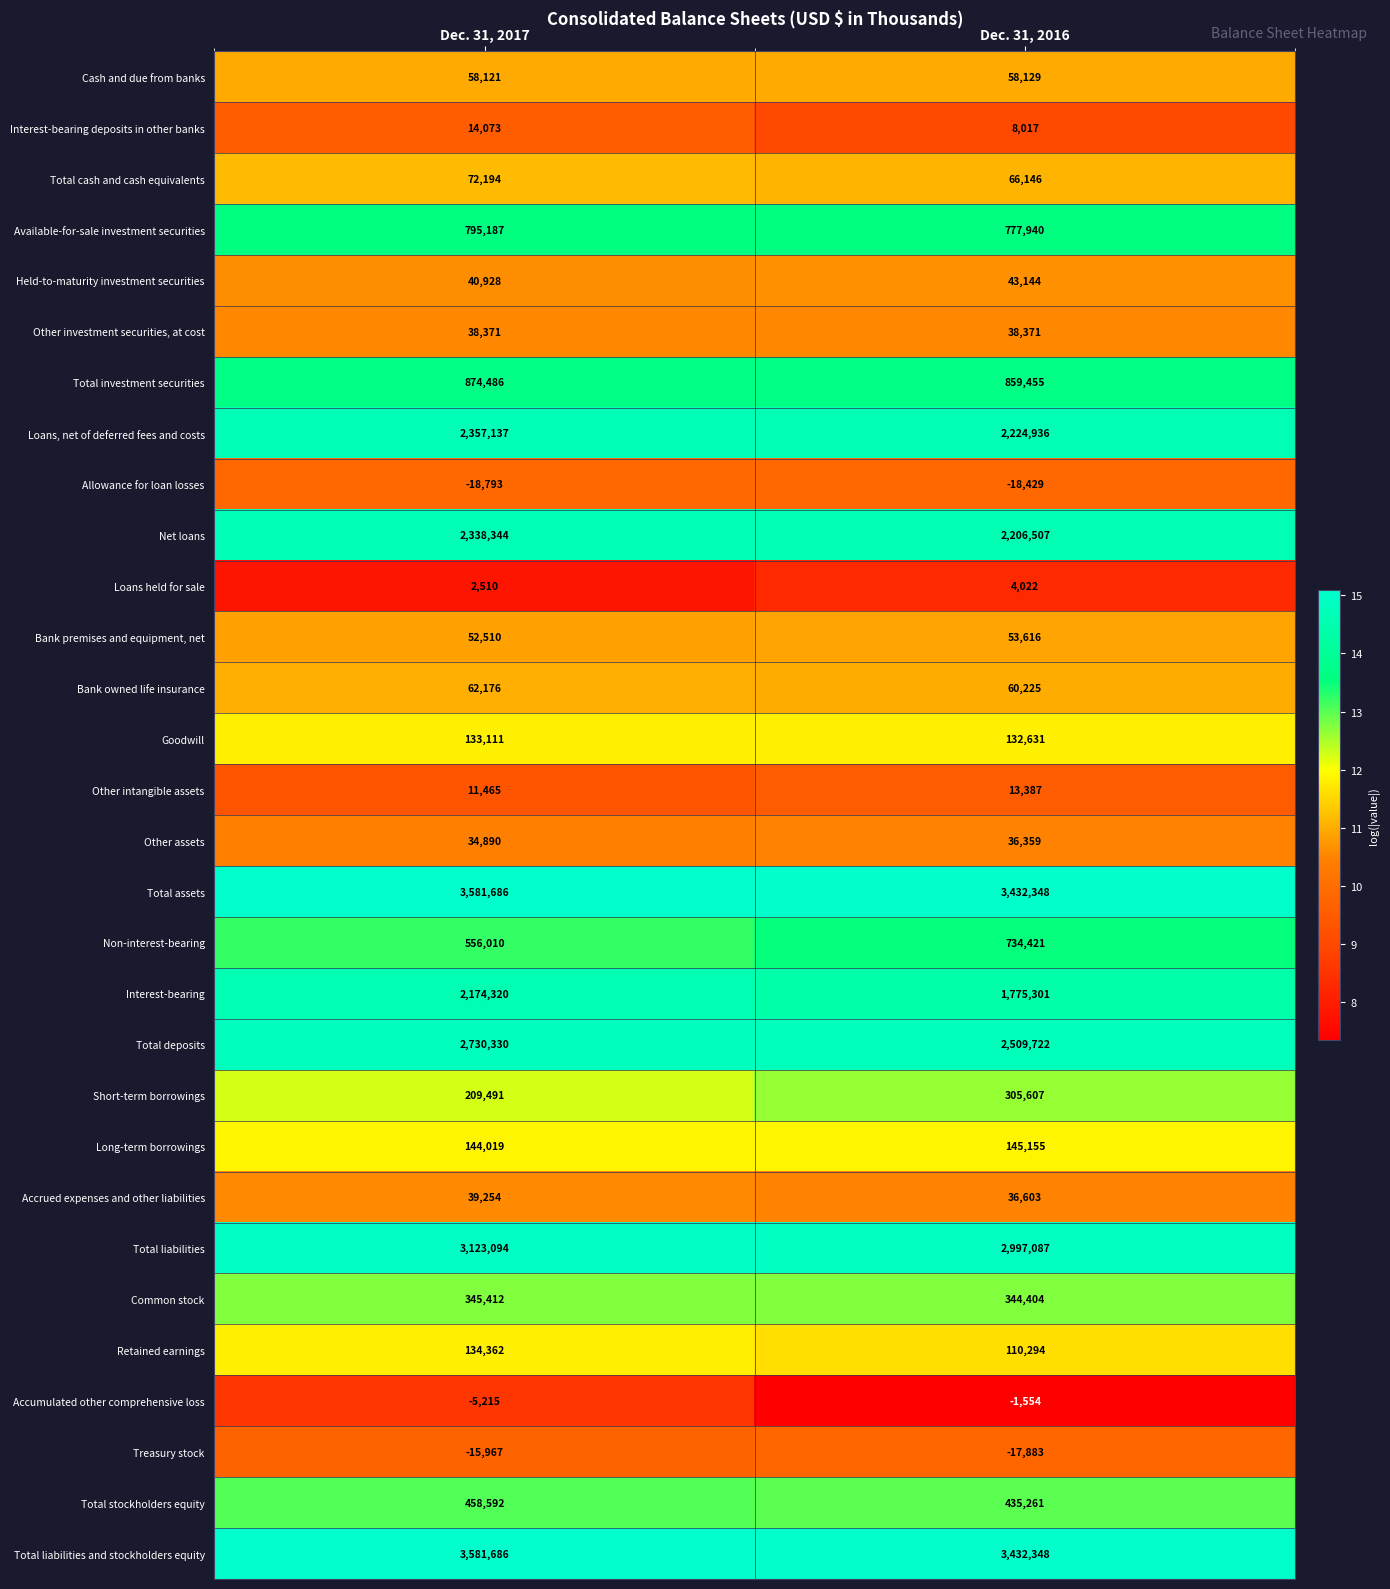

At which category does the chart reach its peak across all series?

Dec. 31, 2017